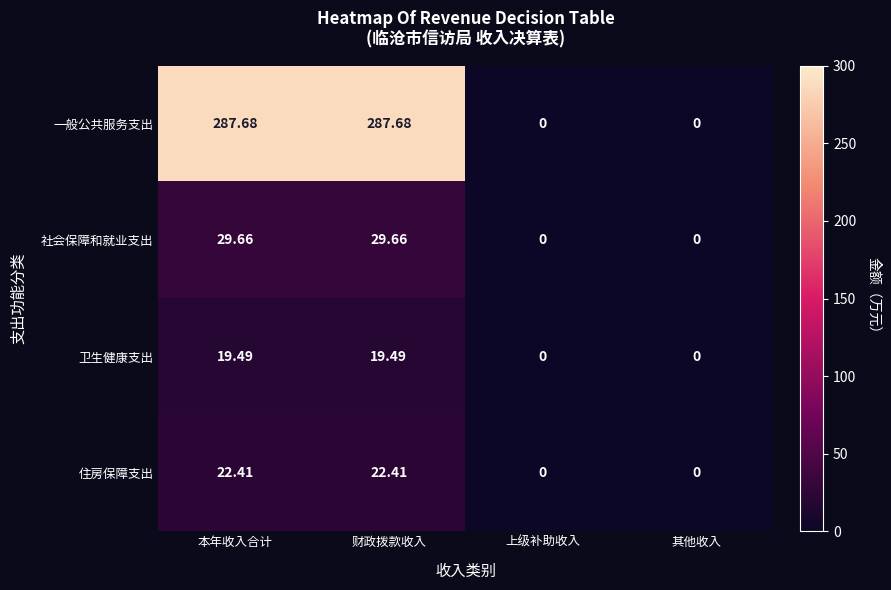

Where does the 卫生健康支出 series first go above 19?

本年收入合计